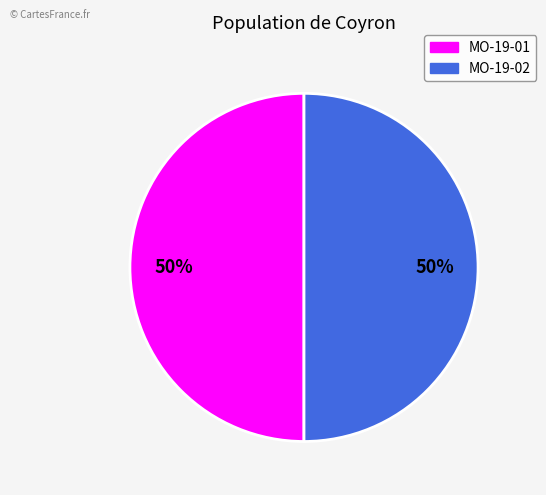

Is it true that MO-19-01 is 50% of the pie?

True